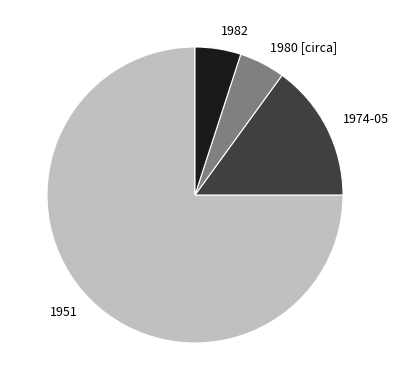

What is the ratio of the value at 1951 to the value at 1982?

15.0